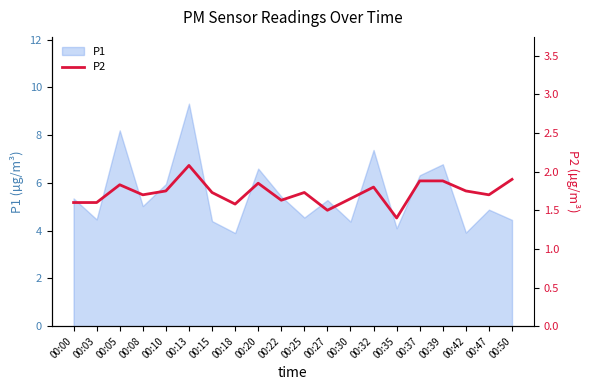

What is the minimum value for P1?

3.9